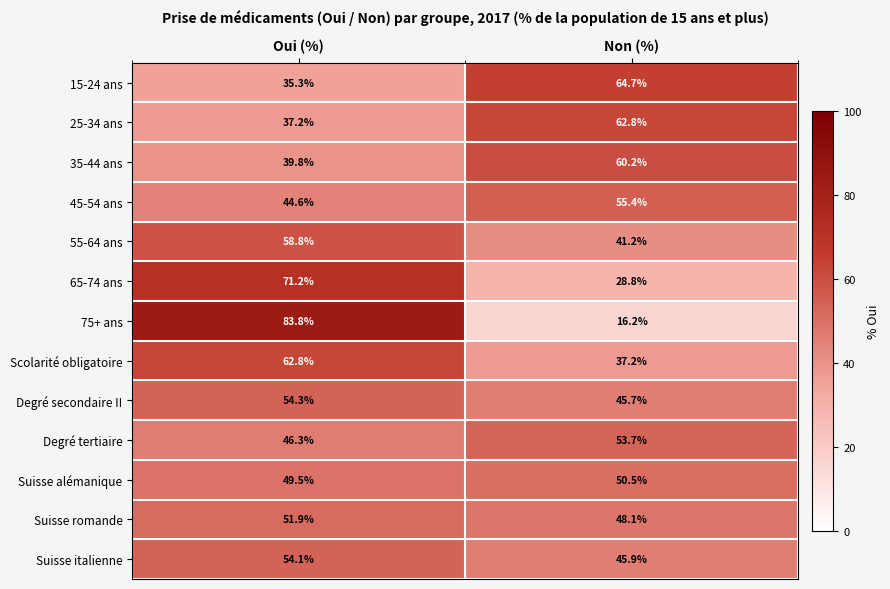

Which category has the highest value in the Suisse romande series?

Oui (%)